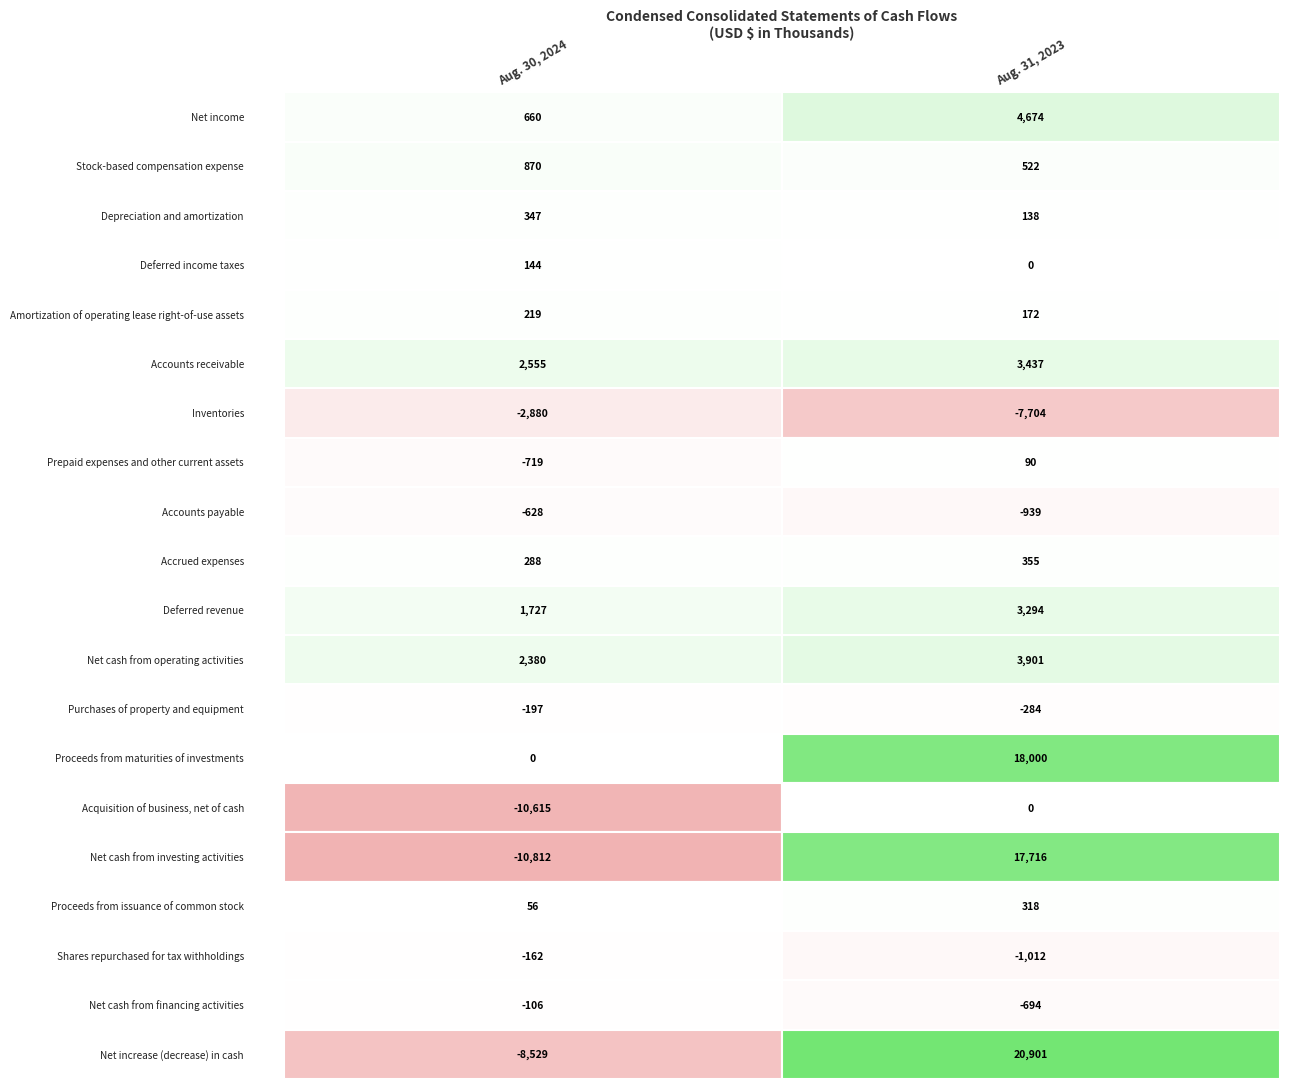

Reading left to right, what are all the values shown in this chart?

Net income: 660	4674
Stock-based compensation expense: 870	522
Depreciation and amortization: 347	138
Deferred income taxes: 144	0
Amortization of operating lease right-of-use assets: 219	172
Accounts receivable: 2555	3437
Inventories: -2880	-7704
Prepaid expenses and other current assets: -719	90
Accounts payable: -628	-939
Accrued expenses: 288	355
Deferred revenue: 1727	3294
Net cash from operating activities: 2380	3901
Purchases of property and equipment: -197	-284
Proceeds from maturities of investments: 0	18000
Acquisition of business, net of cash: -10615	0
Net cash from investing activities: -10812	17716
Proceeds from issuance of common stock: 56	318
Shares repurchased for tax withholdings: -162	-1012
Net cash from financing activities: -106	-694
Net increase (decrease) in cash: -8529	20901